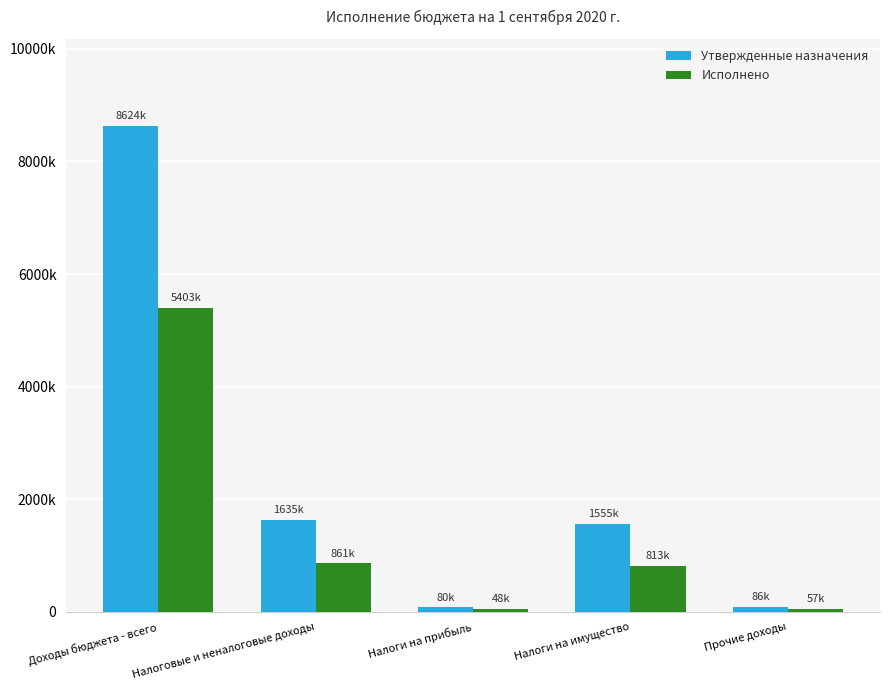

What is the value of the Утвержденные назначения bar at the 3rd from the left?

80000.0